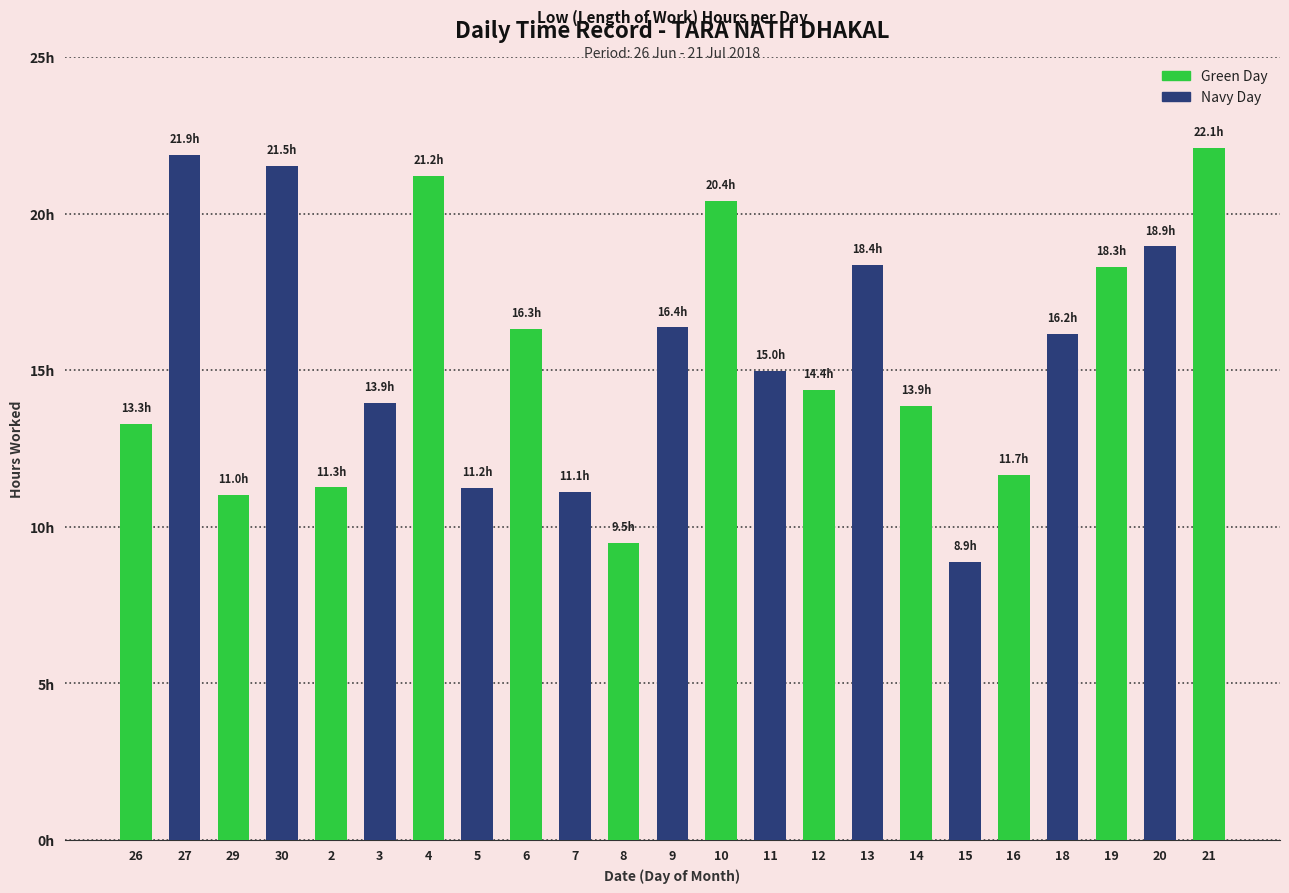

At which category does the chart reach its peak across all series?

21